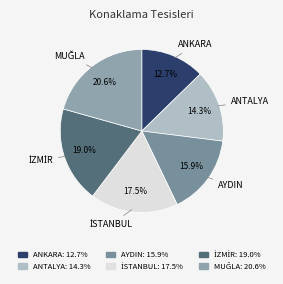

Approximately how many times larger is the value at ANTALYA compared to ANKARA?

1.1